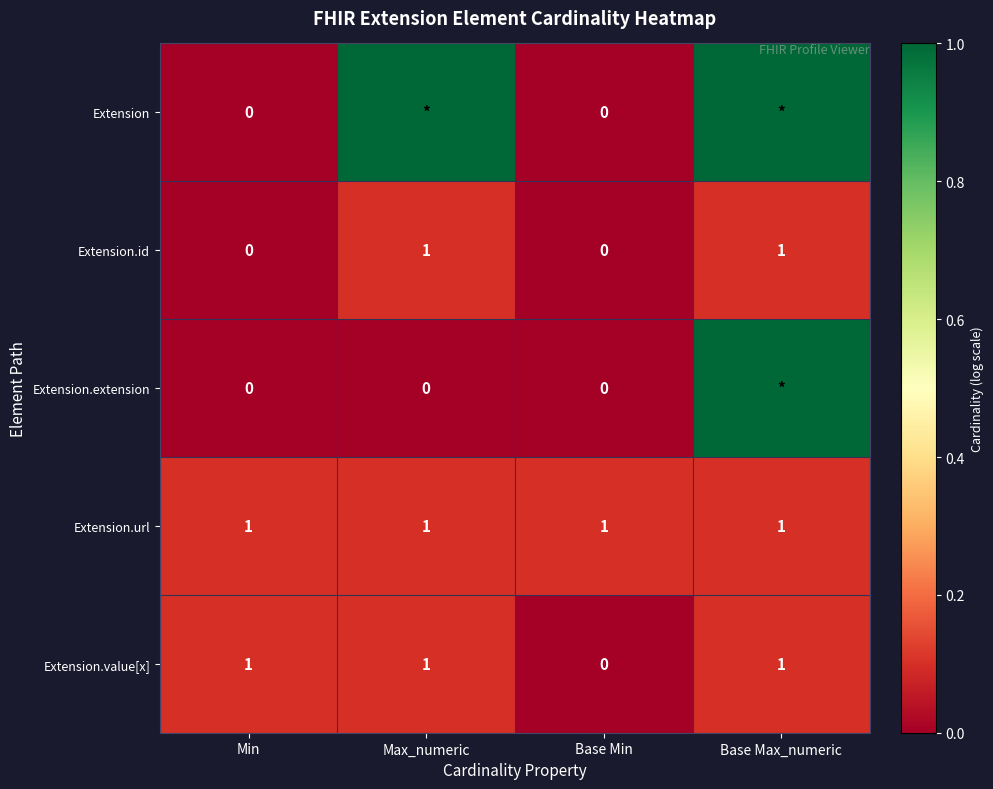

Is the value of Extension.id at Min greater than the value of Extension.value[x] at Base Max_numeric?

No